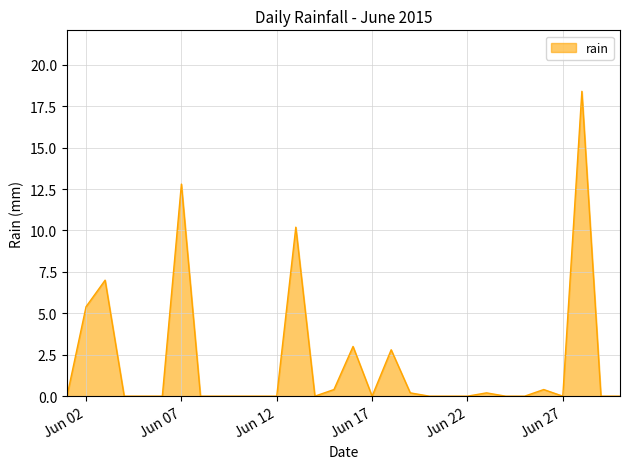

What is the greatest value displayed?

18.4